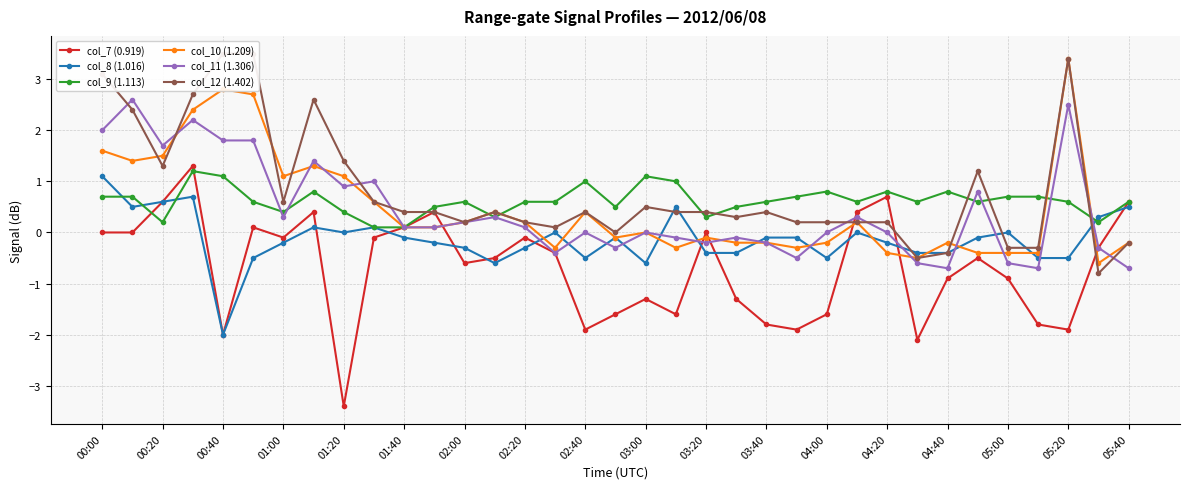

Is the value of col_8 (1.016) at 04:20 greater than the value of col_11 (1.306) at 00:00?

No